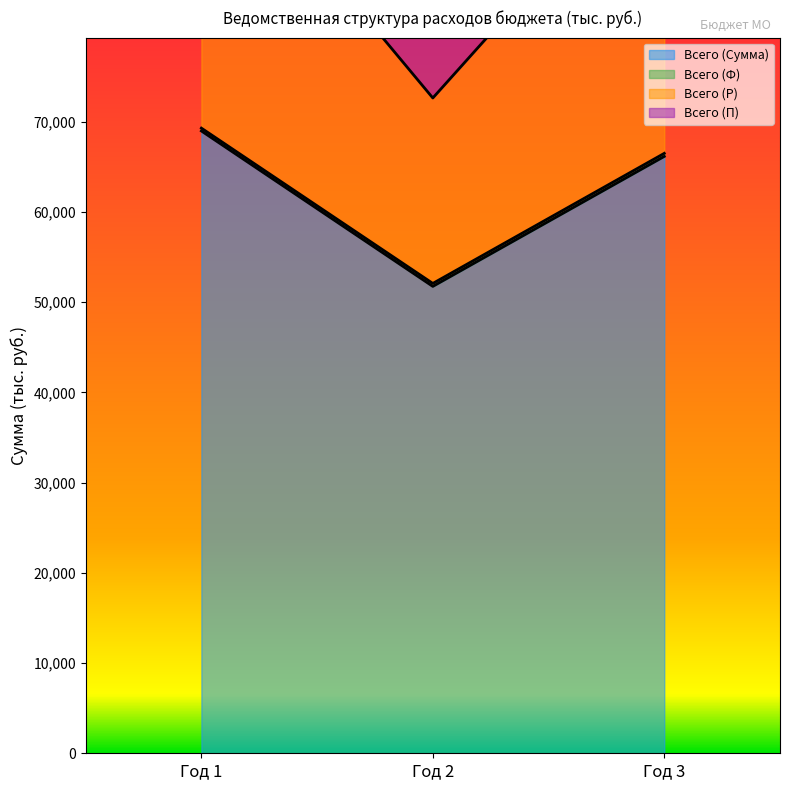

Which has a higher value, Год 3 or Год 1?

Год 1